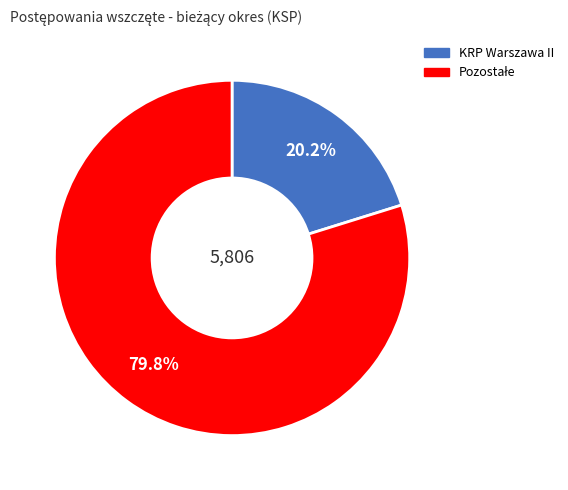

Does any single category account for the majority?

Yes